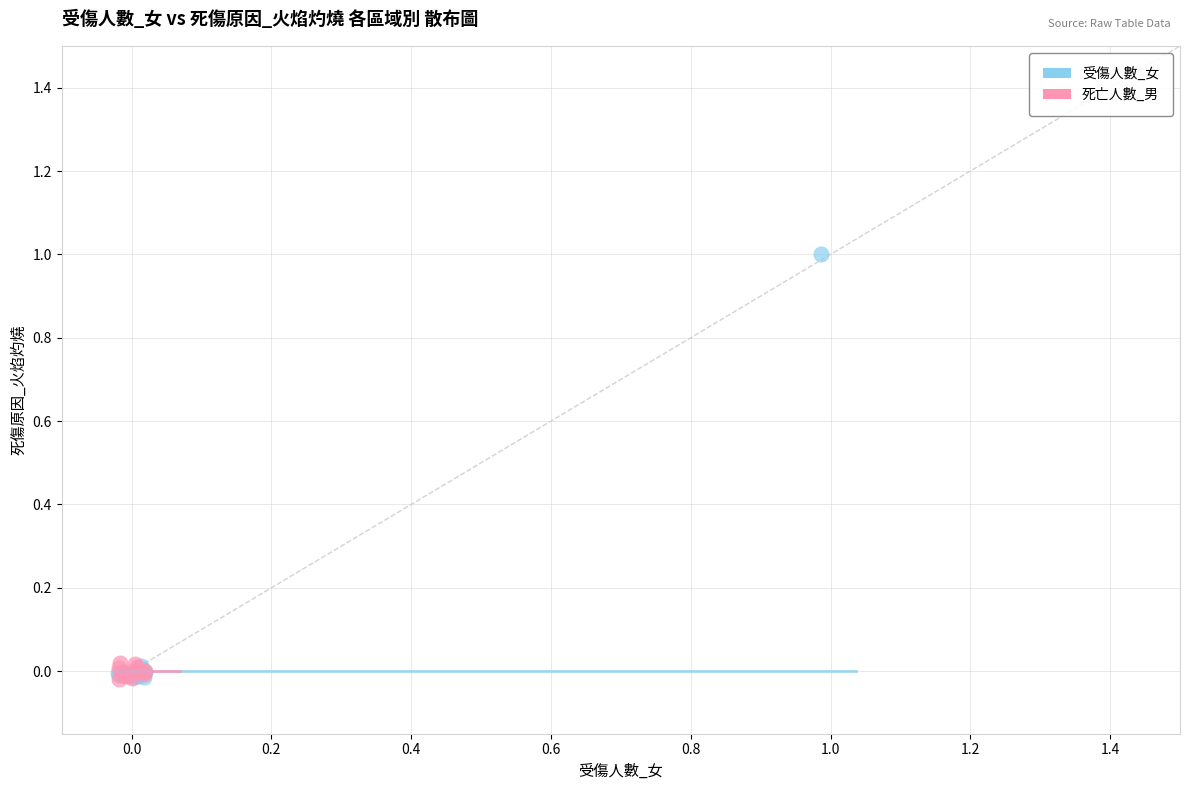

Which series reaches the maximum Y coordinate?

受傷人數_女